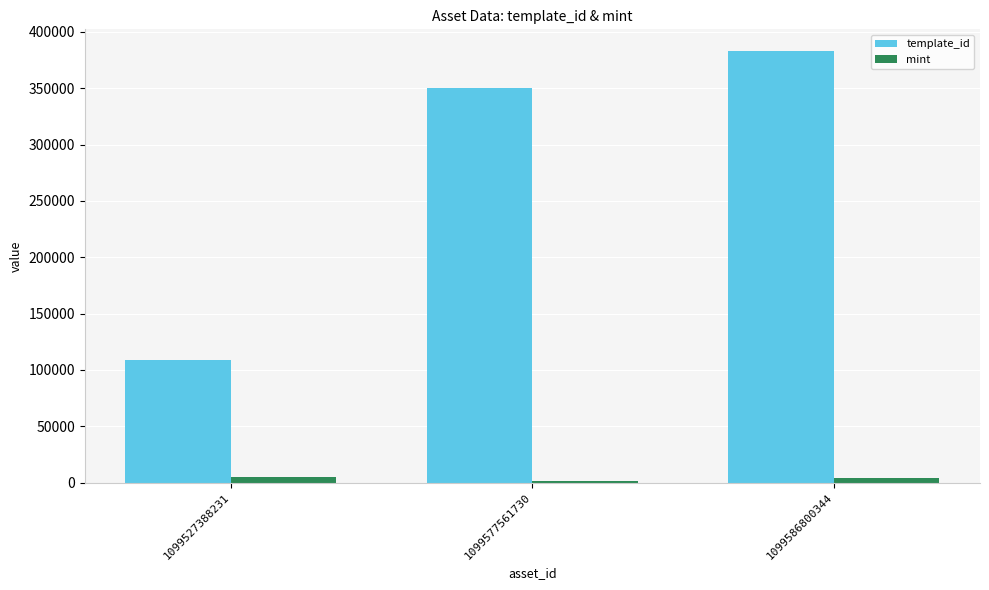

Between 1099527388231 and 1099577561730, which series saw the biggest shift?

template_id